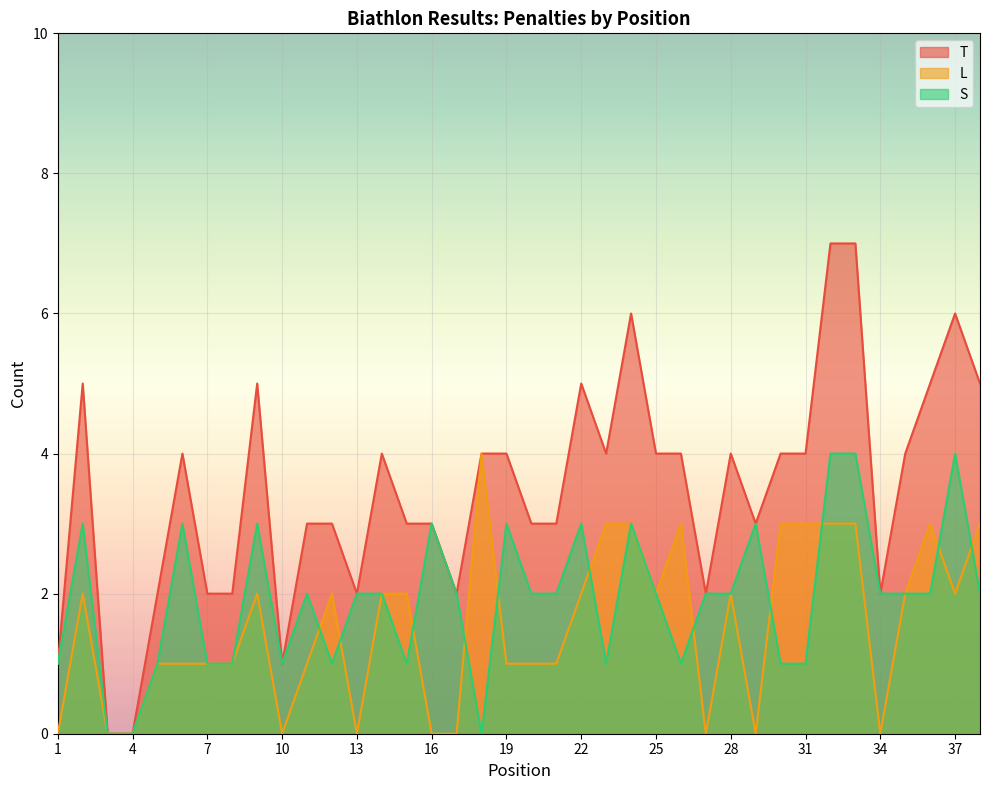

True or false: S has more than 0 points higher than both neighbors.

True